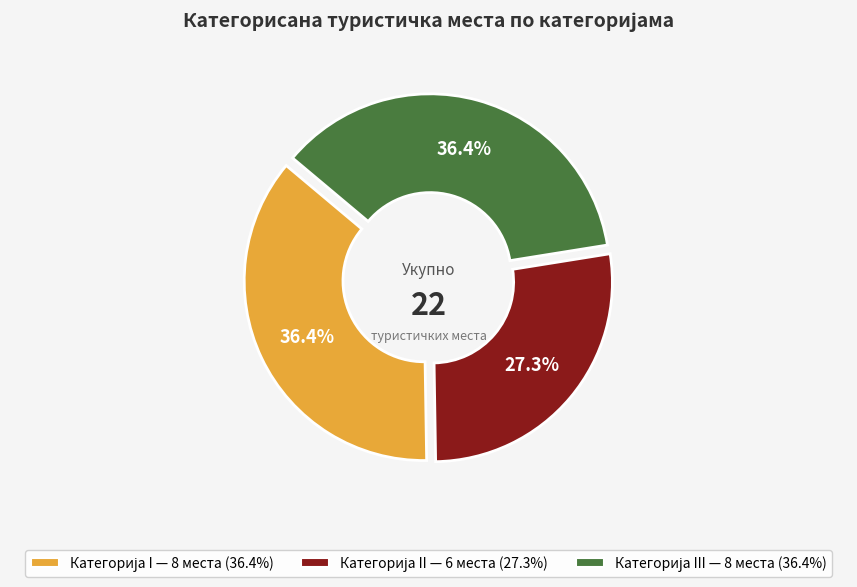

What percentage do II and I together represent?

63.6%